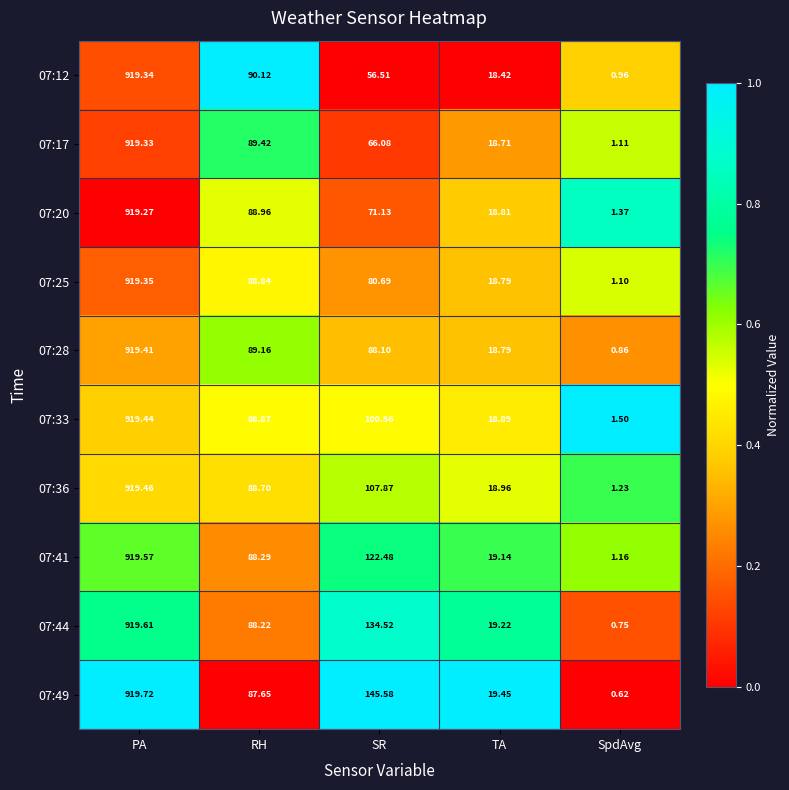

List the series in order of their peak value, highest first.

07:49, 07:44, 07:41, 07:36, 07:33, 07:28, 07:25, 07:12, 07:17, 07:20